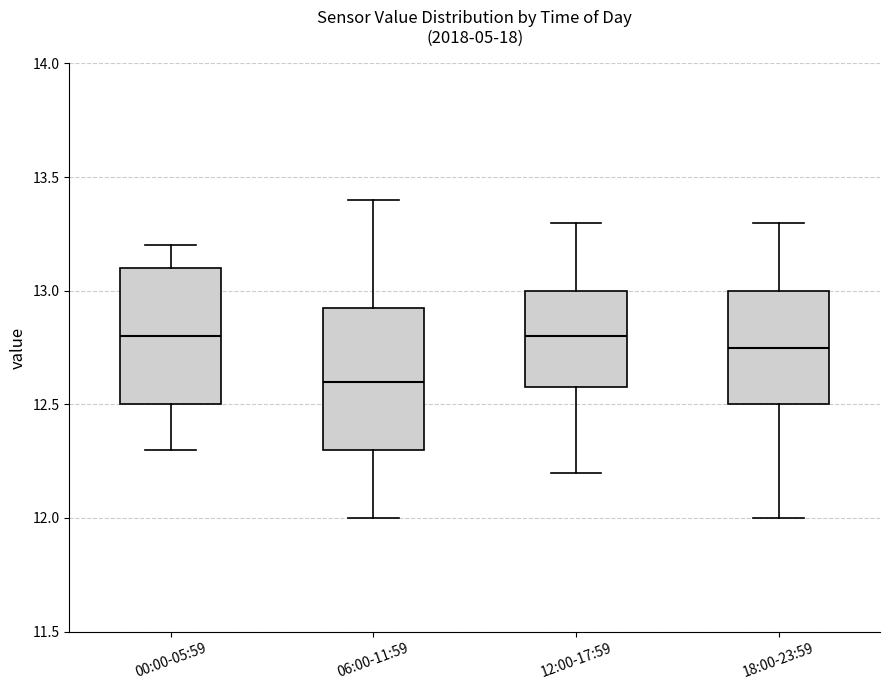

Where is the upper edge of the box for 18:00-23:59 on the y-axis? The values are not printed on the chart, so give them approximately, as read against the axis.

13.00